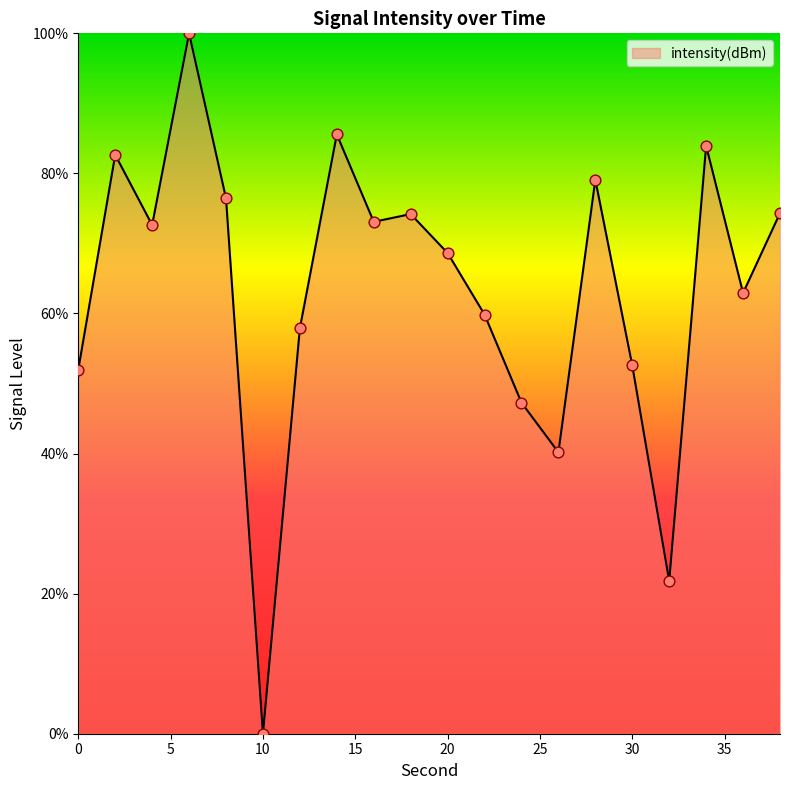

What is the greatest value displayed?

100.0